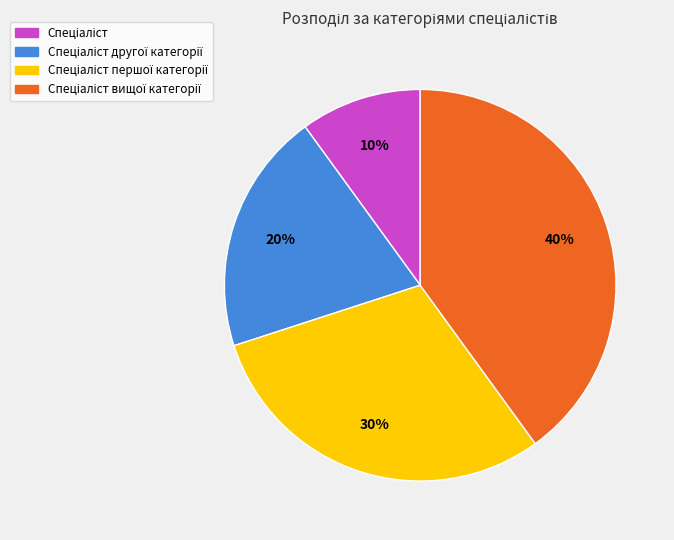

Is there a majority slice in this chart?

No